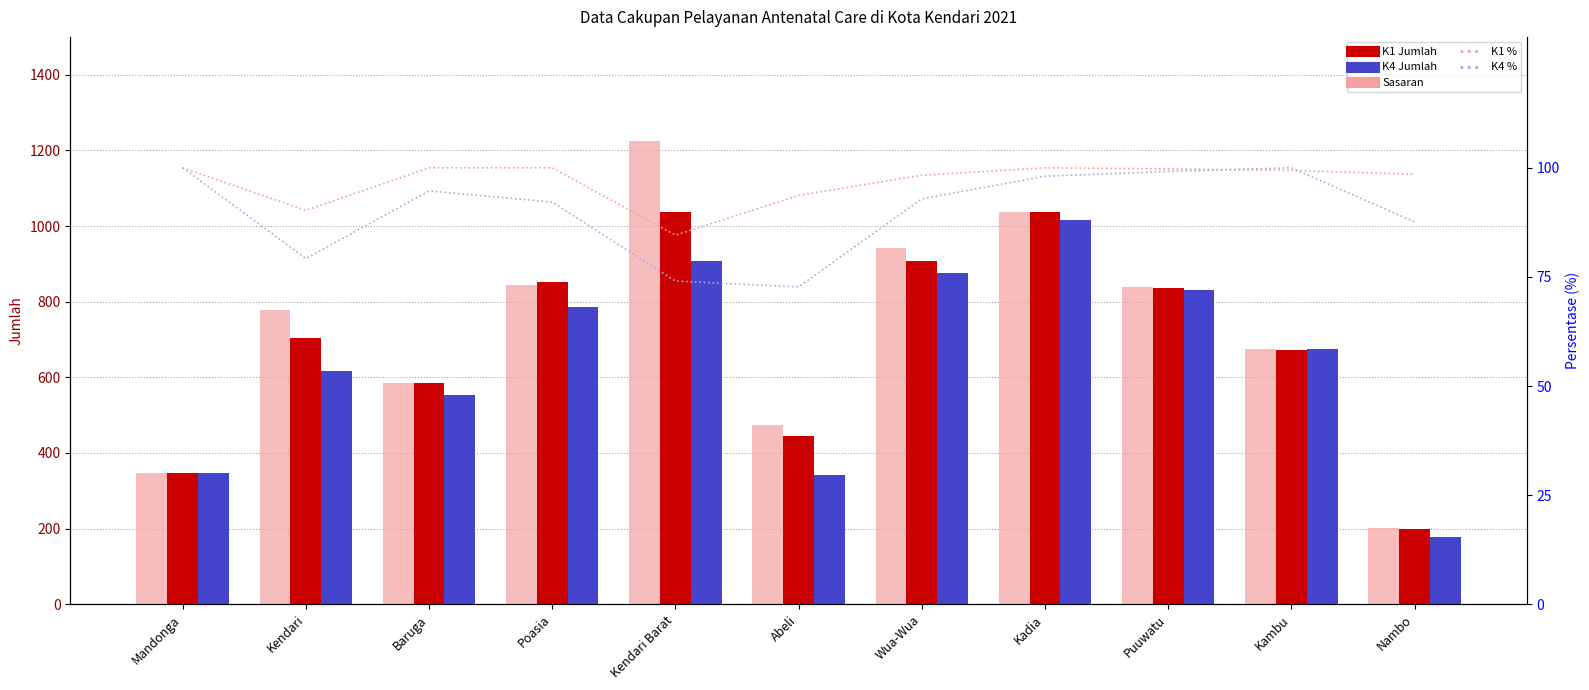

Are the bars grouped side by side (vs. stacked)?

Yes